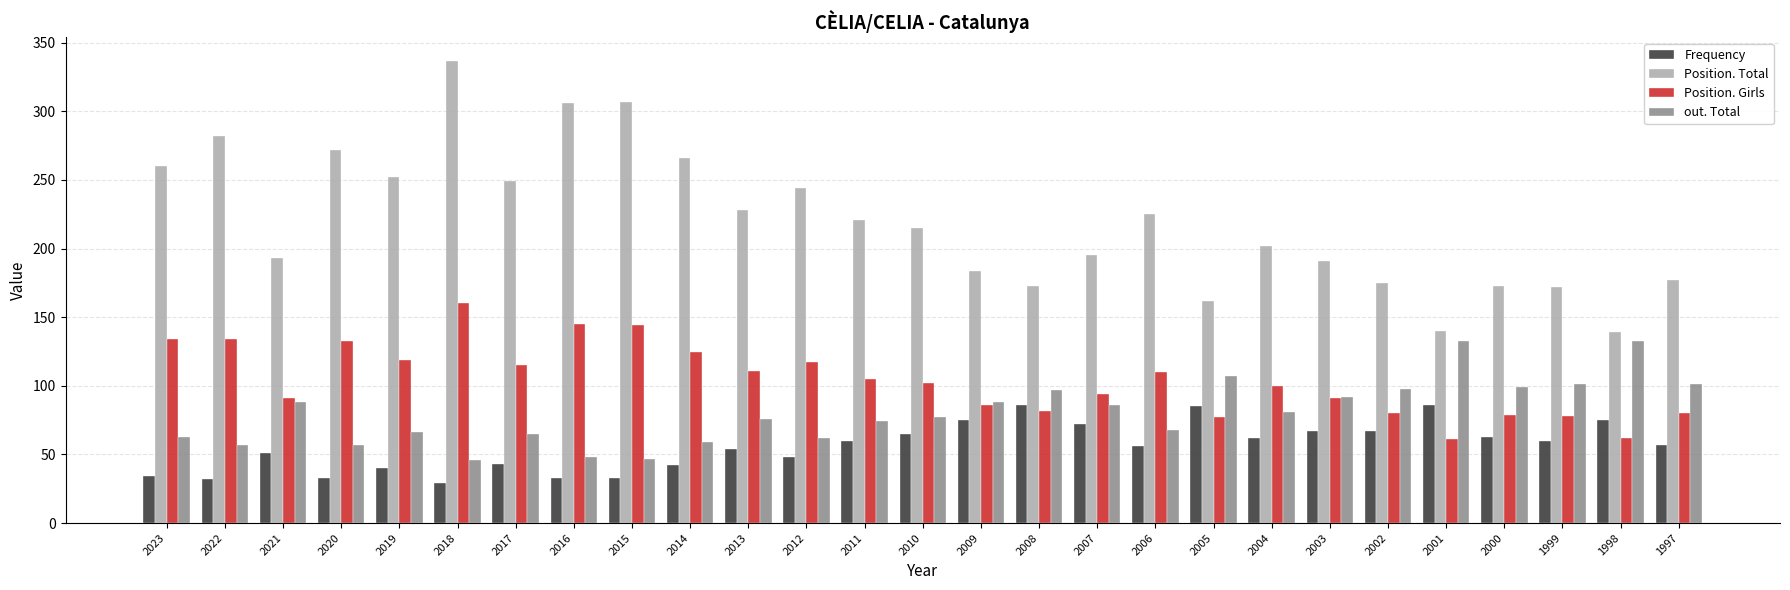

Rank the series at 2007 from highest to lowest value.

Position. Total, Position. Girls, out. Total, Frequency